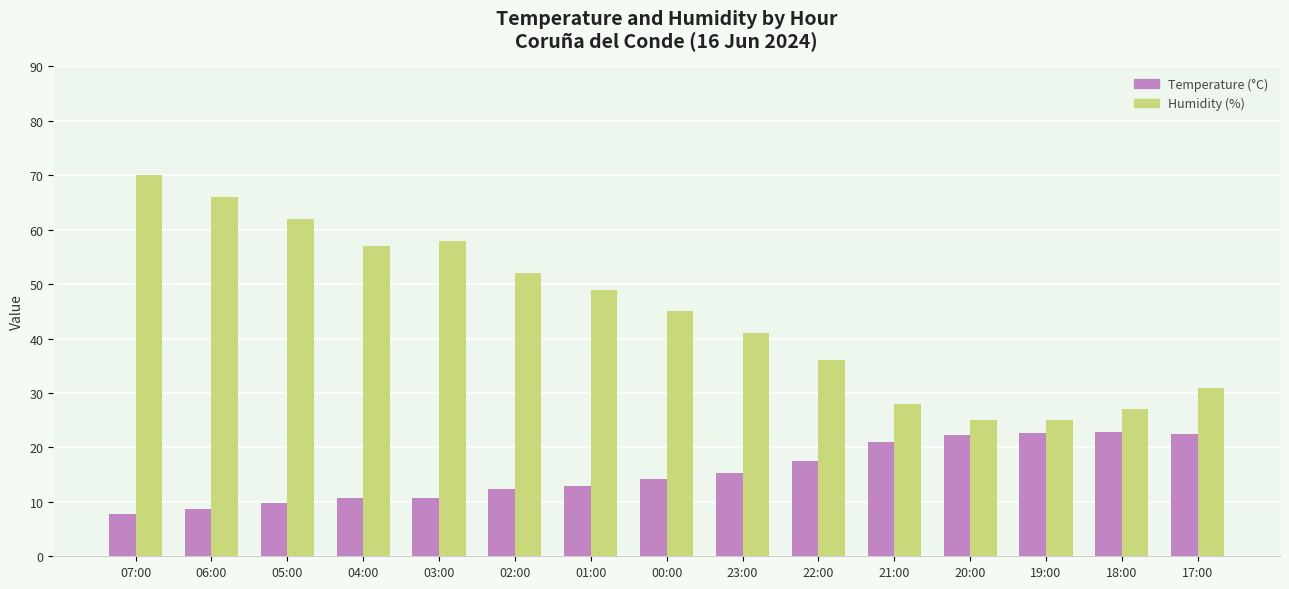

What is the greatest value displayed?

70.0